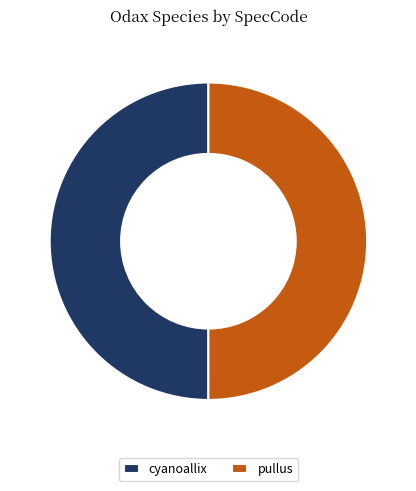

Is it true that pullus is 50% of the pie?

True